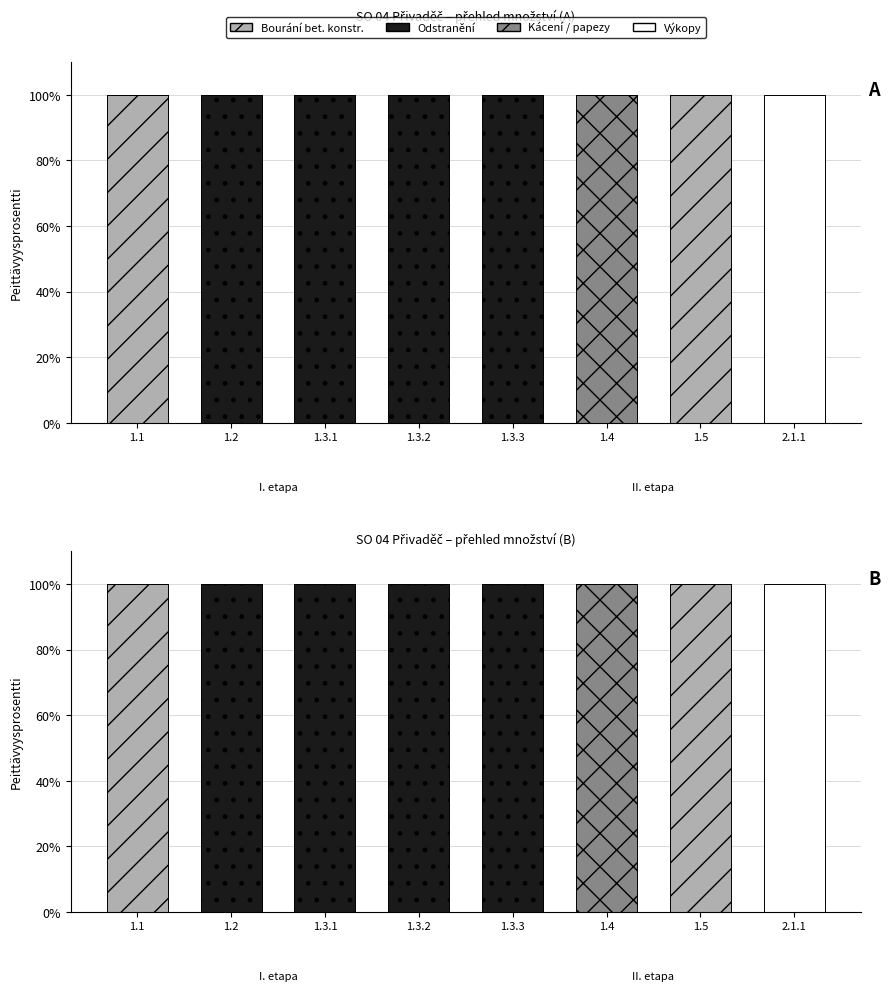

Which series changed the most between 1.4 and 2.1.1?

Kácení / paреzy